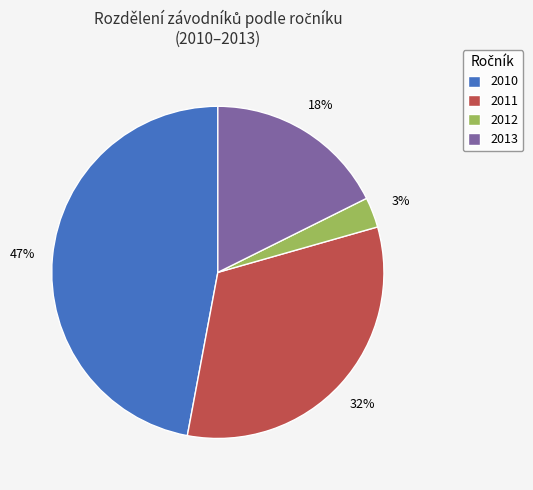

Rank the categories by value from lowest to highest.

2012, 2013, 2011, 2010